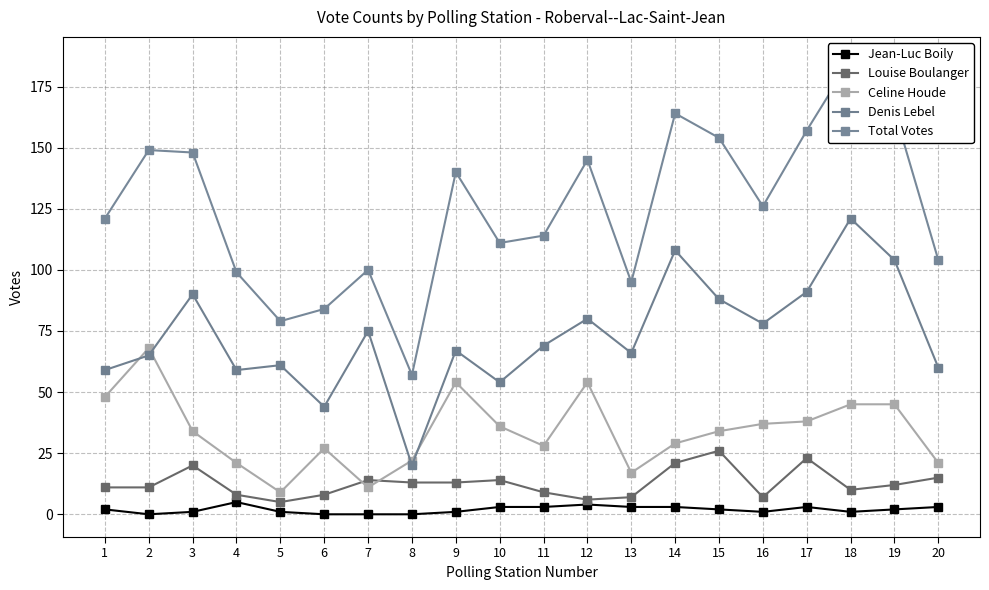

True or false: Denis Lebel has a value of 54 at 10.

True